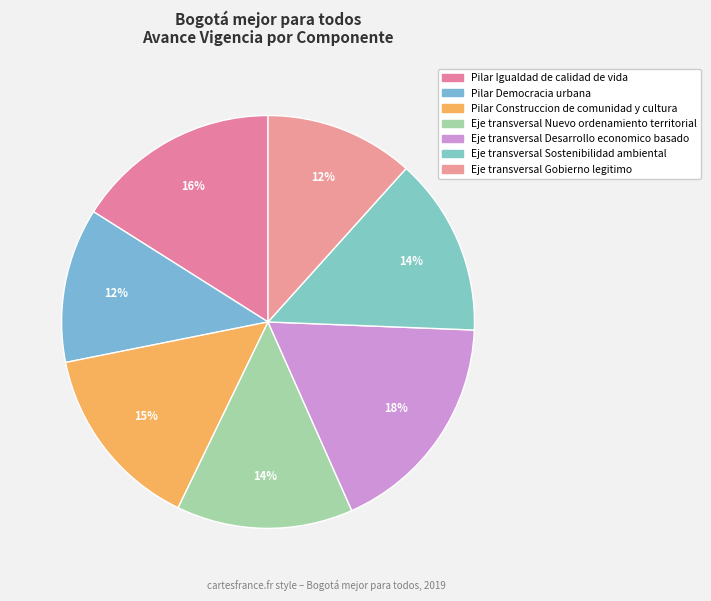

Count the number of slices in the pie.

7